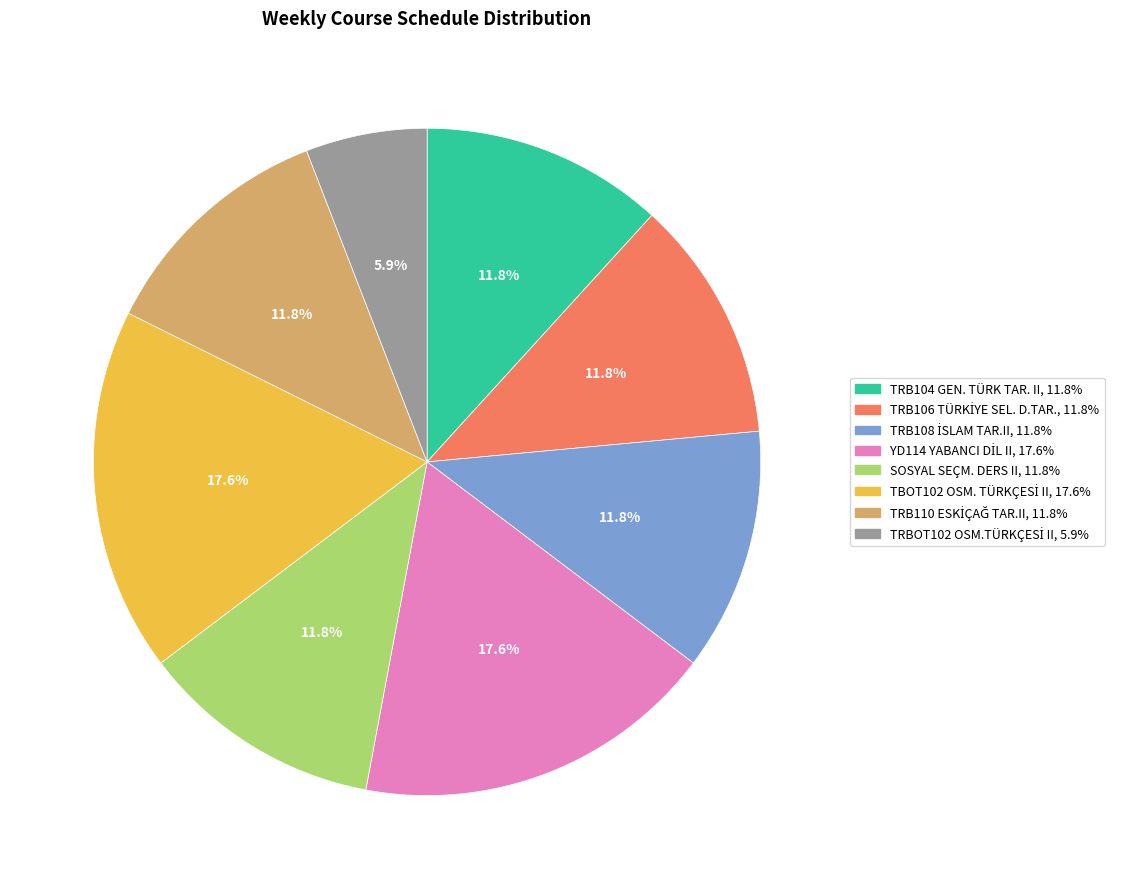

What percentage is NOT represented by SOSYAL SEÇM. DERS II?

88.2%